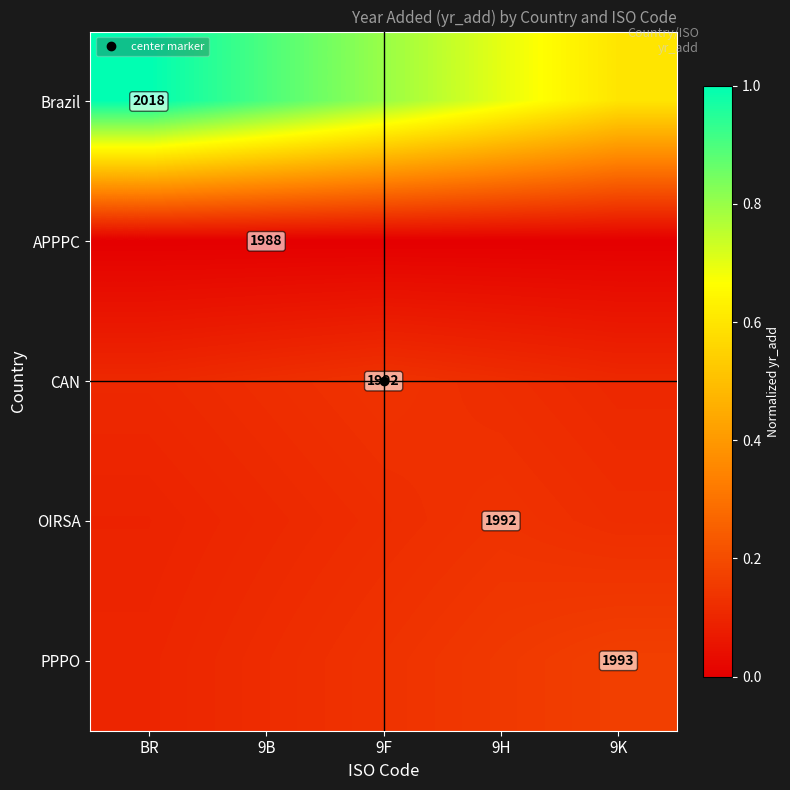

Which category has the highest value across all series?

BR